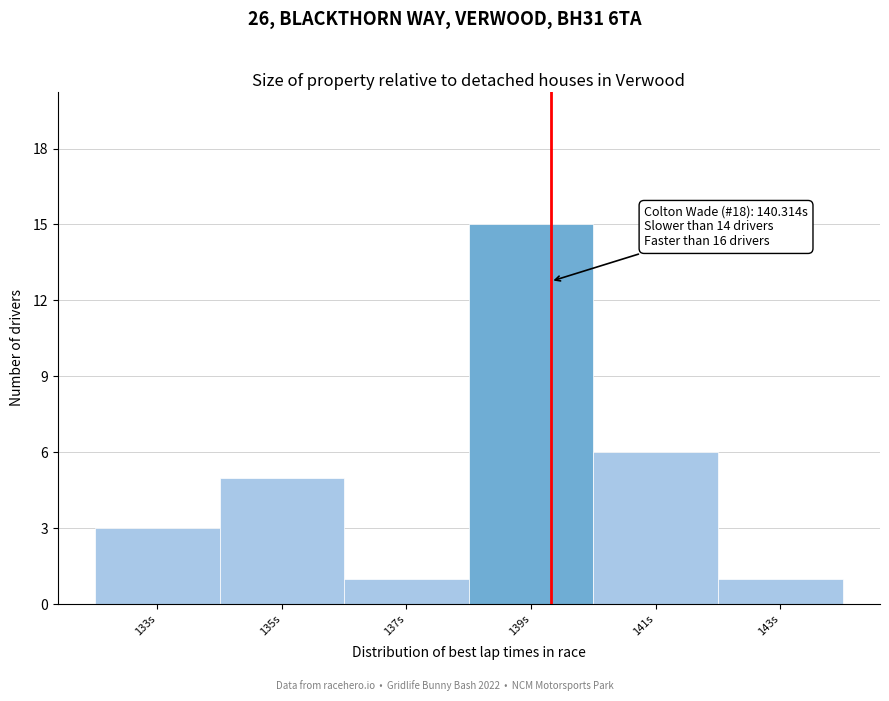

Reading left to right, extract all data points from this chart.

133s=3	135s=5	137s=1	139s=15	141s=6	143s=1